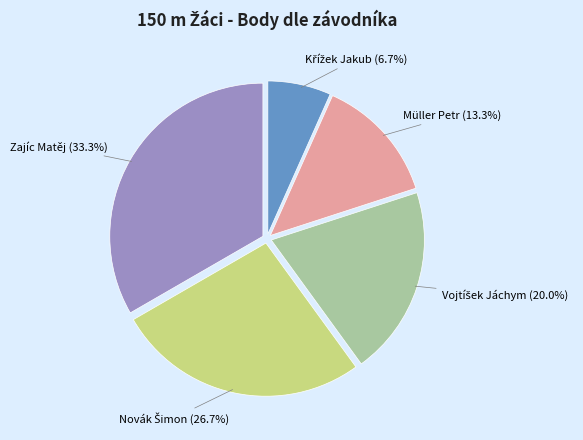

Approximately how many times larger is the value at Zajíc Matěj compared to Müller Petr?

2.5